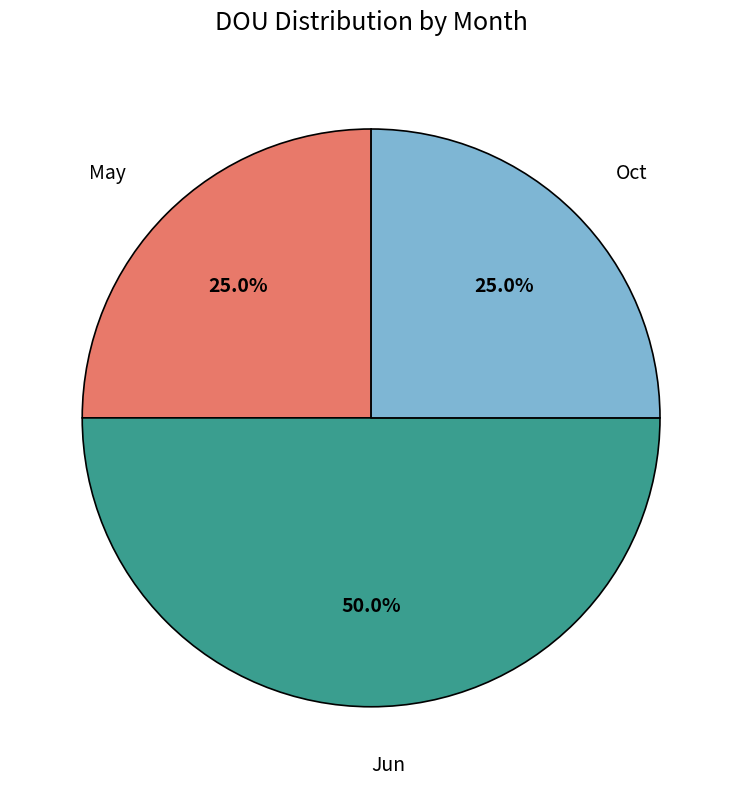

What percentage is the May slice, to the nearest percent?

25%